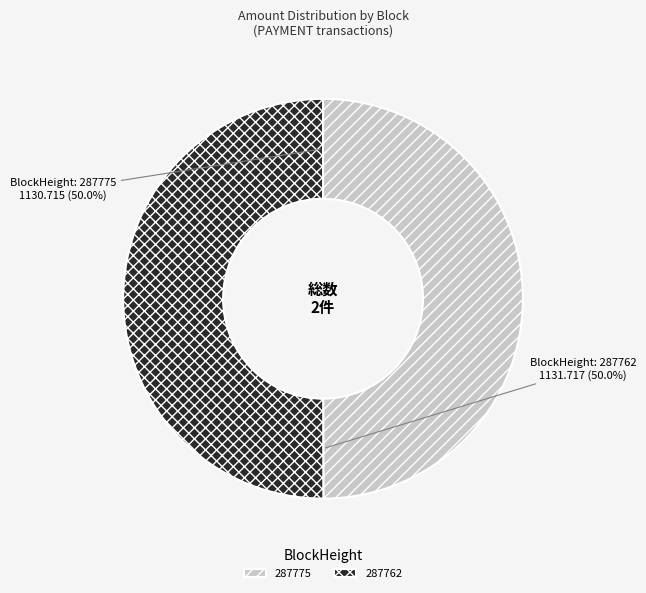

To the nearest percent, what portion does 287762 represent?

50%